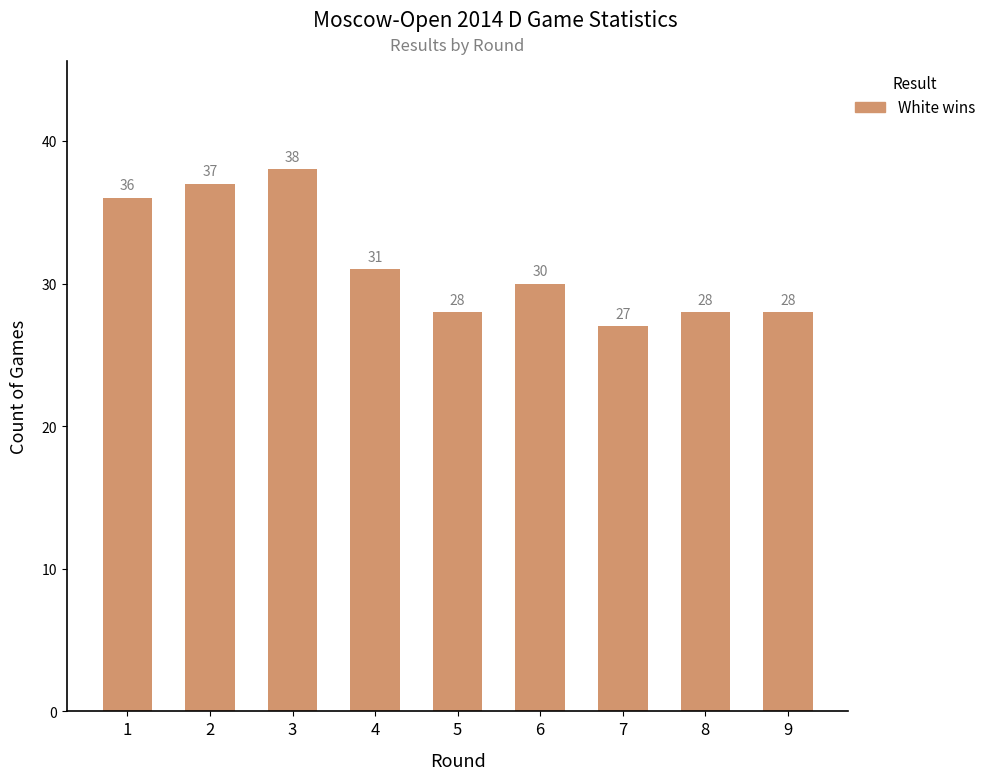

What is the greatest value displayed?

38